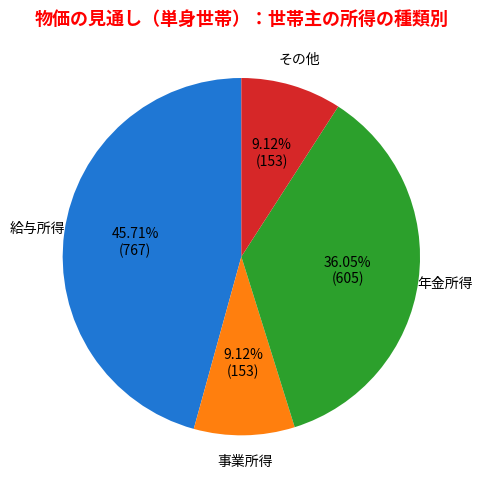

To the nearest percent, what is the difference between the 給与所得 and 事業所得 slice percentages?

37%